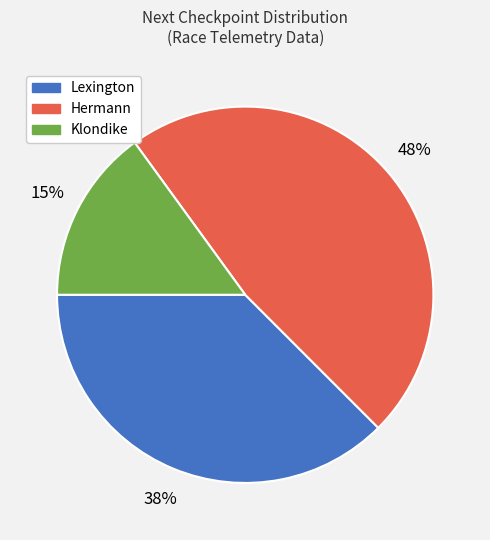

Is there a majority slice in this chart?

No